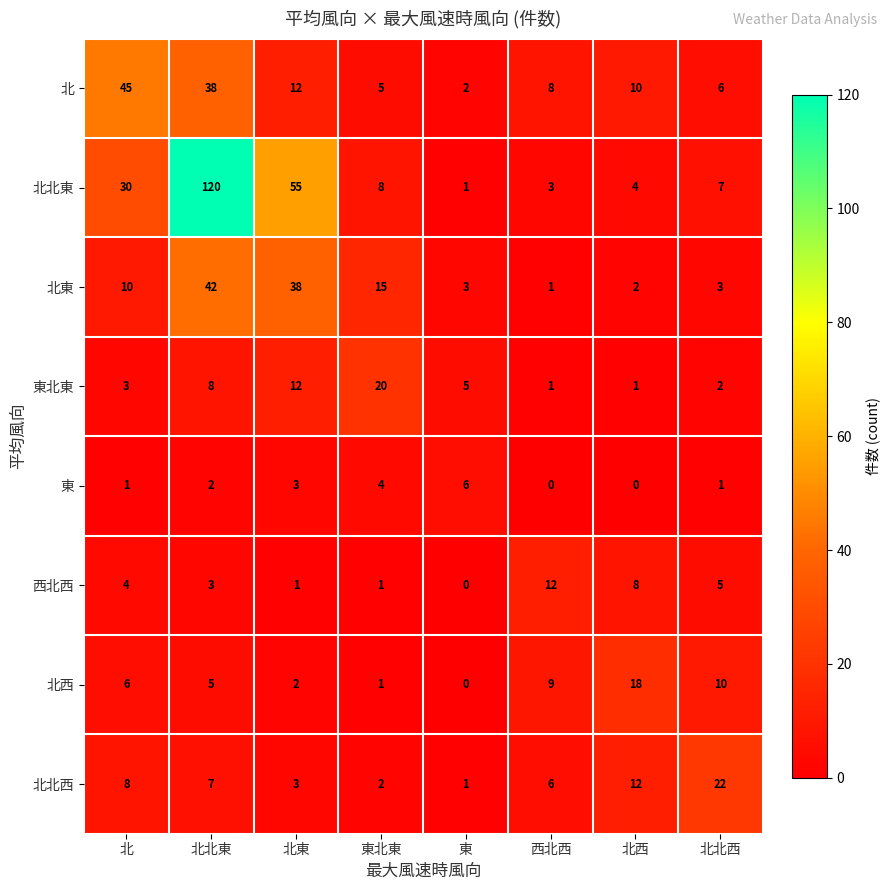

What is the difference between the highest and lowest values at 東?

6